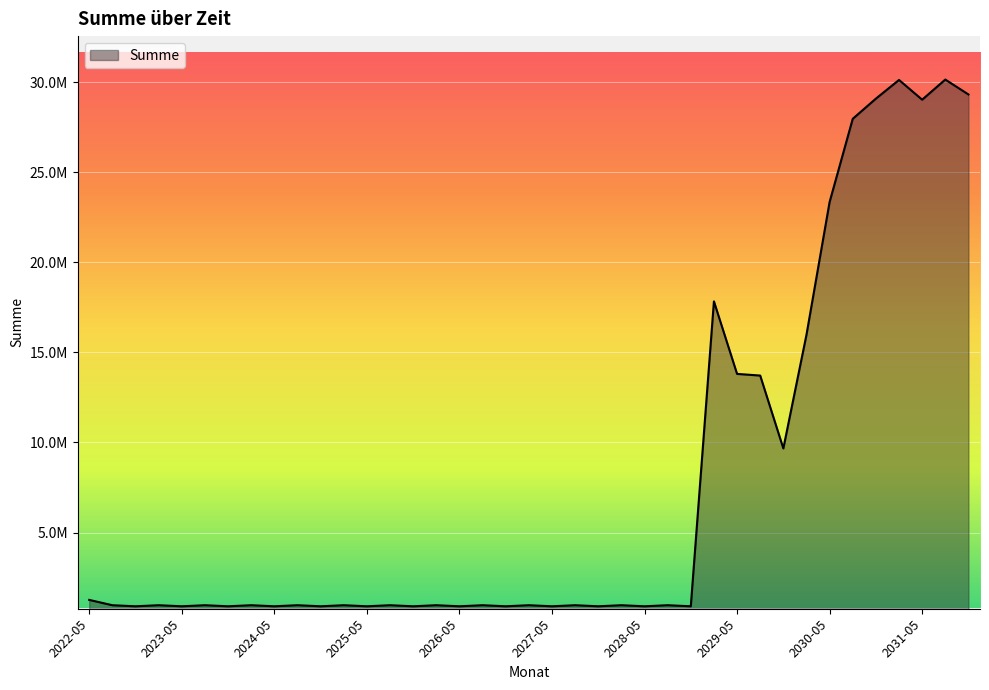

What is the value of the 37th point from the left?

29022144.6